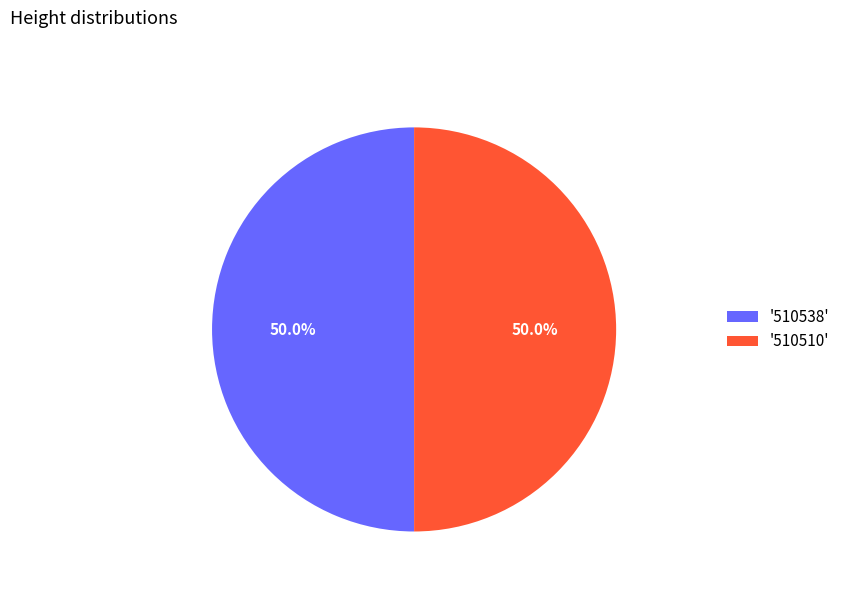

Approximately how many times larger is the value at '510510' compared to '510538'?

1.0